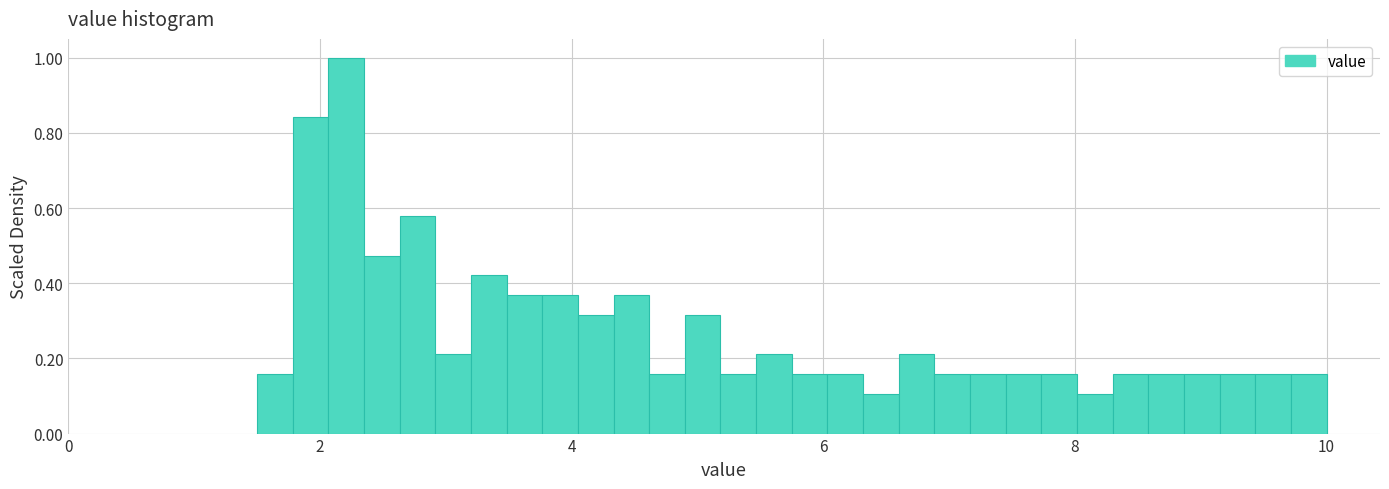

Around what value on the x-axis is the tallest bar? Give the approximate position of its centre, as read against the axis.

2.2